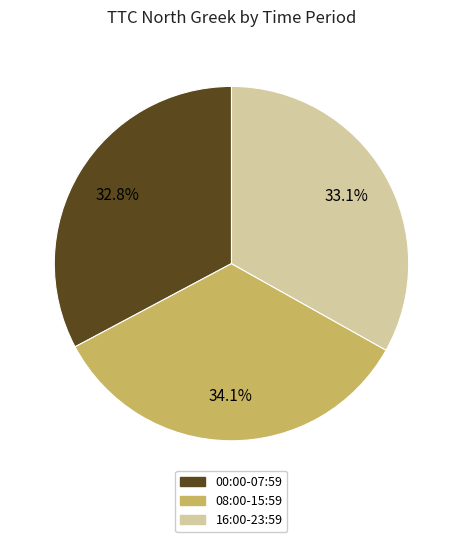

Is there a majority slice in this chart?

No